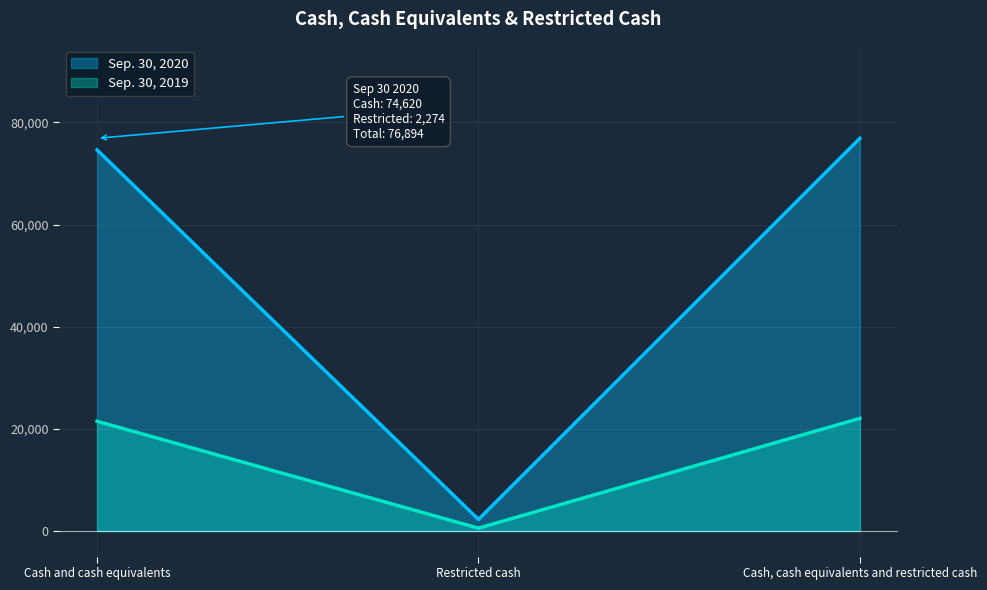

What is the greatest value displayed?

76894